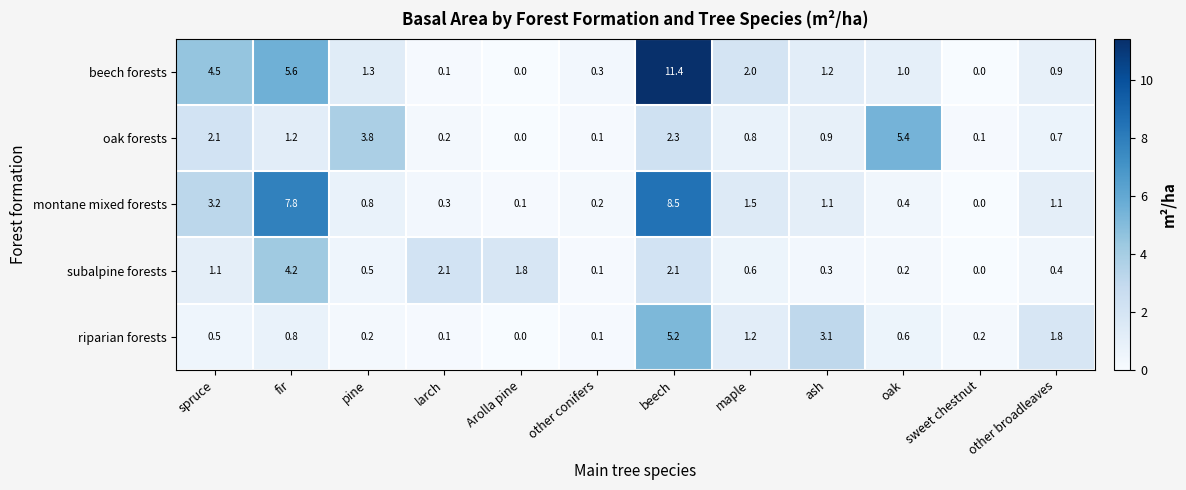

Which category has the highest value in the oak forests series?

oak